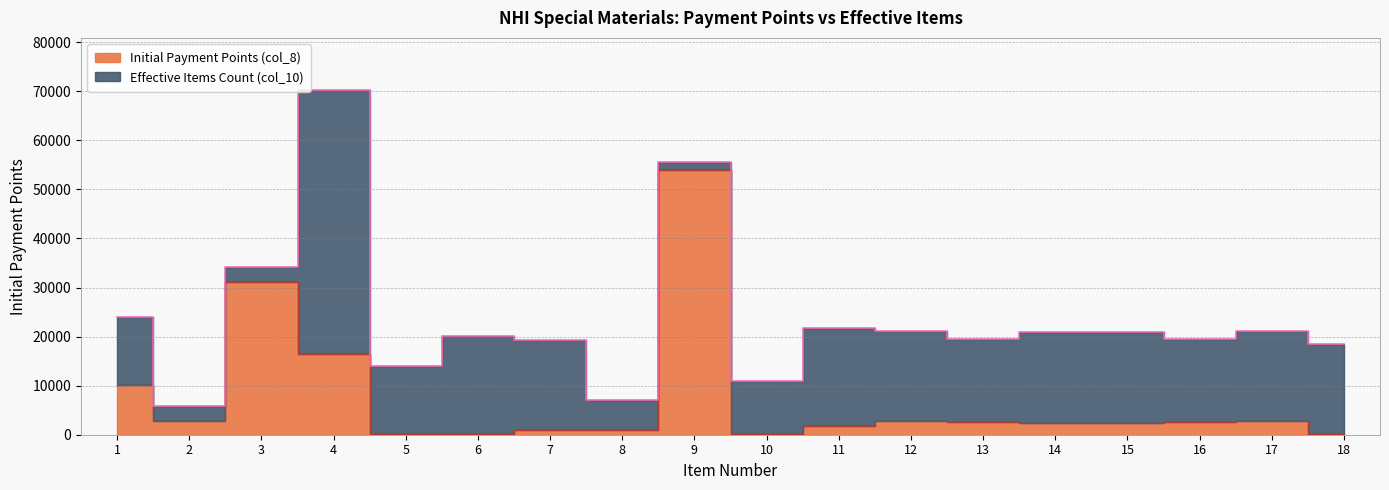

The chart shows a value of 1315.9 at 14. True or false?

False